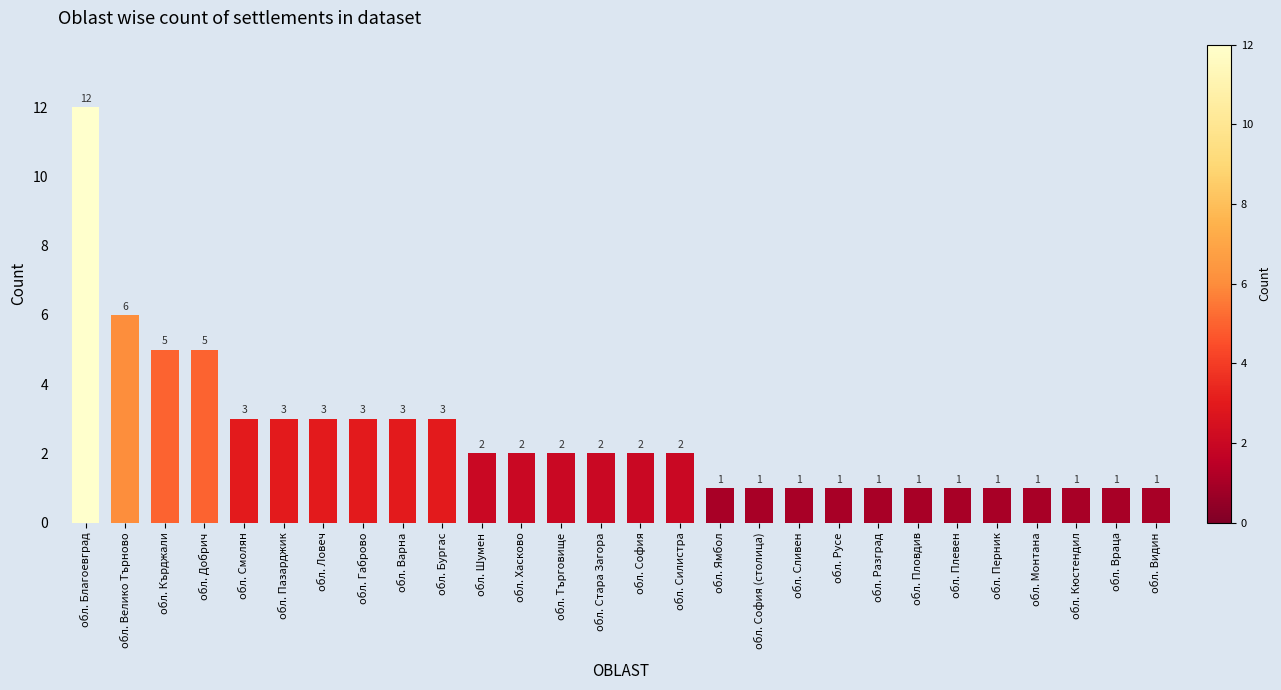

What is the label of the 22nd bar from the left?

обл. Пловдив